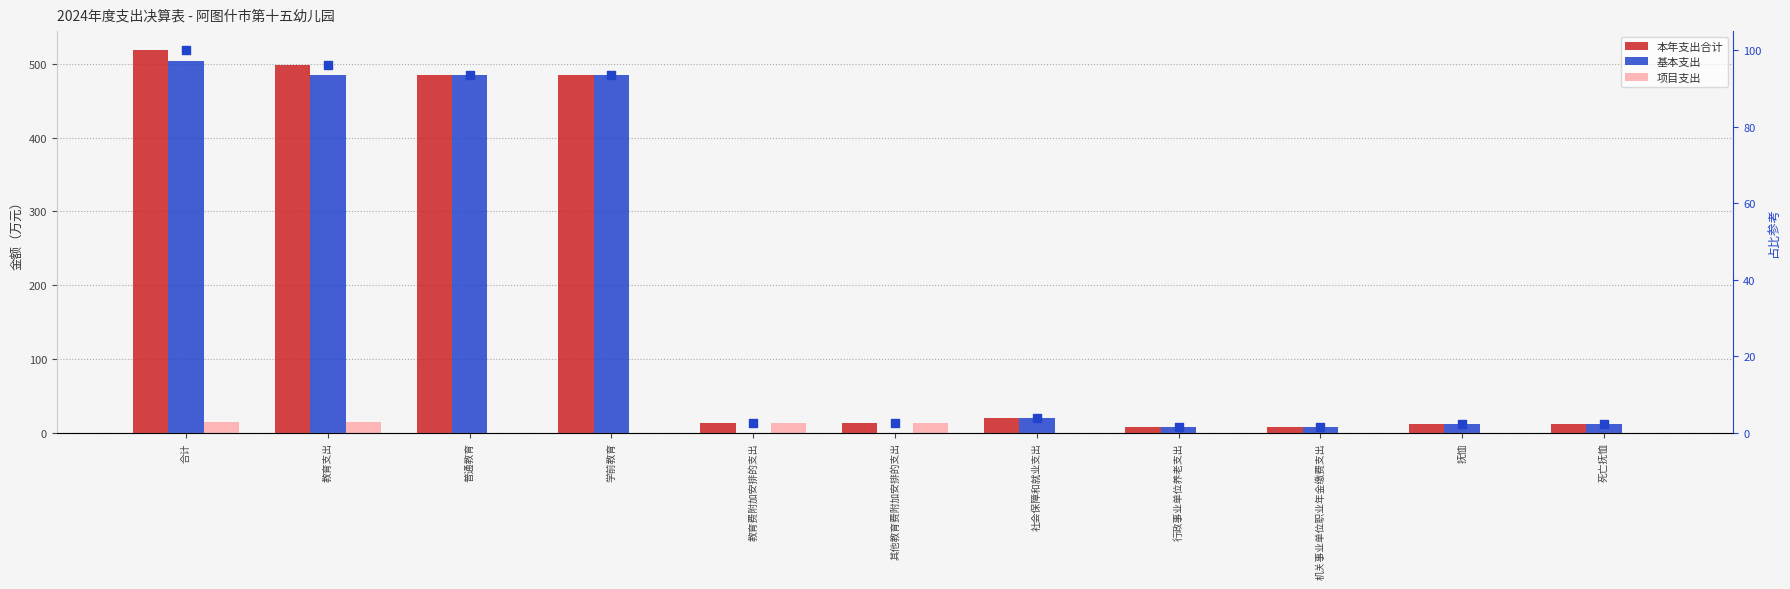

At which category is the sum across all series the highest?

合计